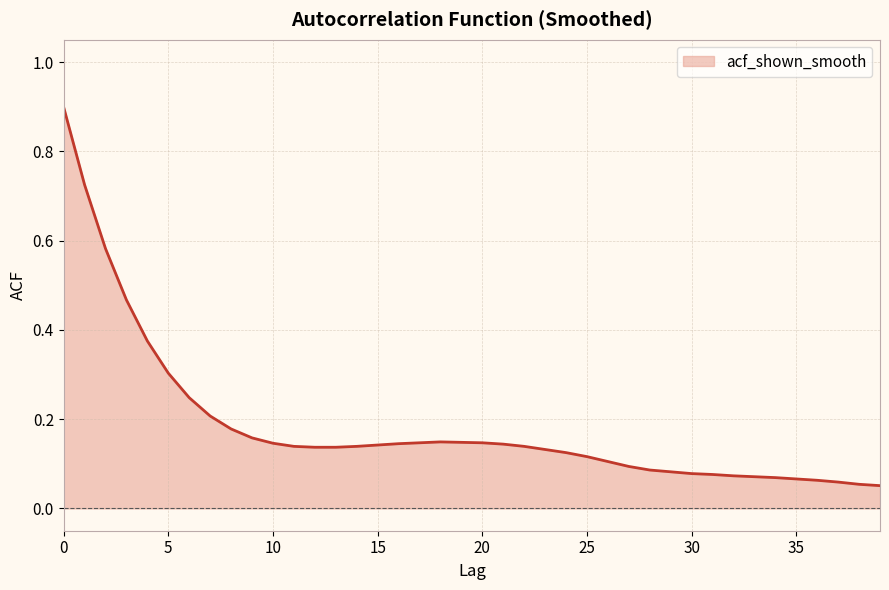

What is the greatest value displayed?

0.9